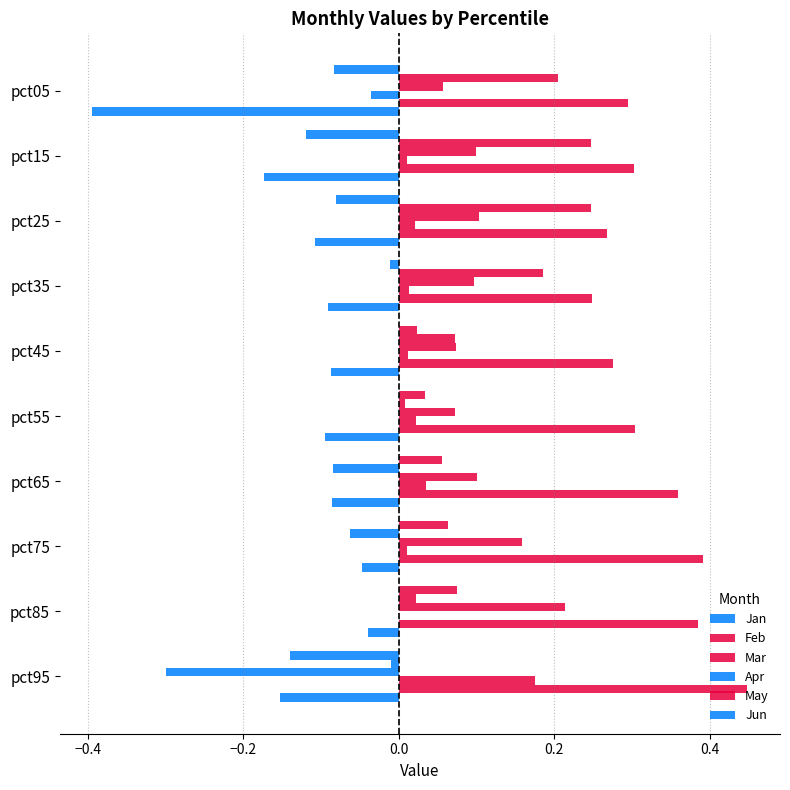

What is the minimum value for Jan?

-0.1